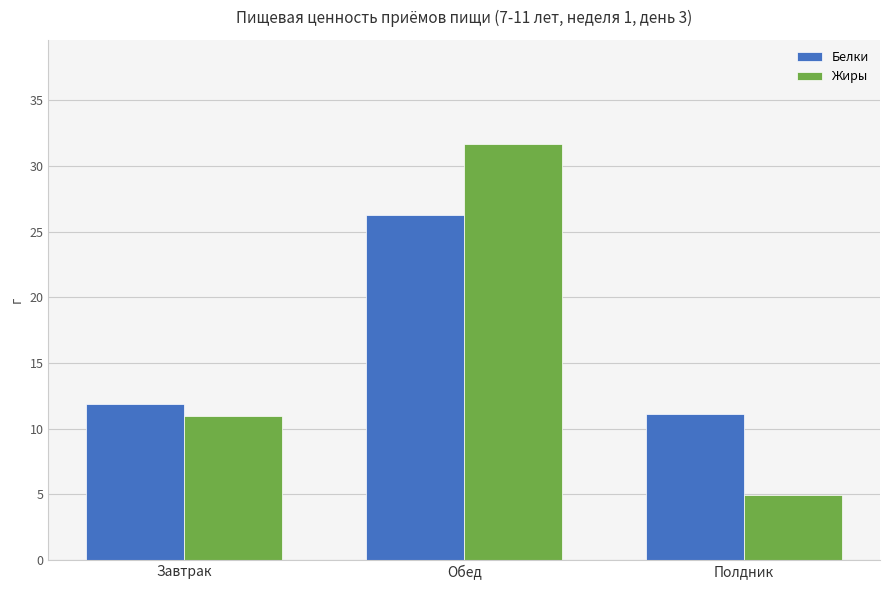

Between Завтрак and Обед, which series saw the biggest shift?

Жиры